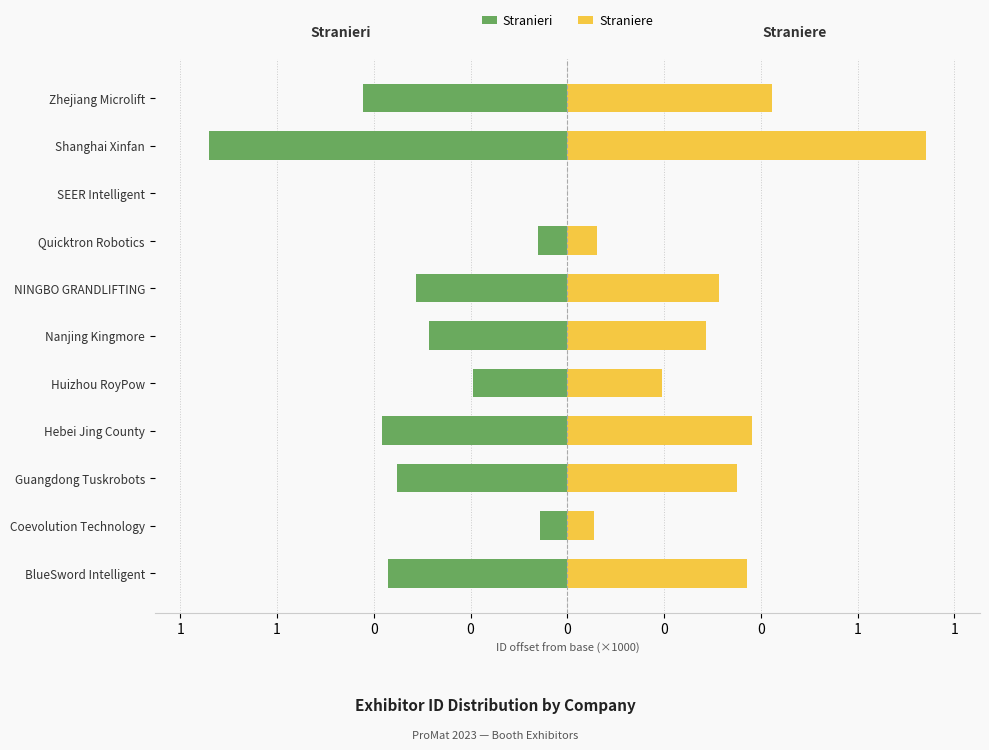

Read the Stranieri value at Zhejiang Microlift.

-0.5